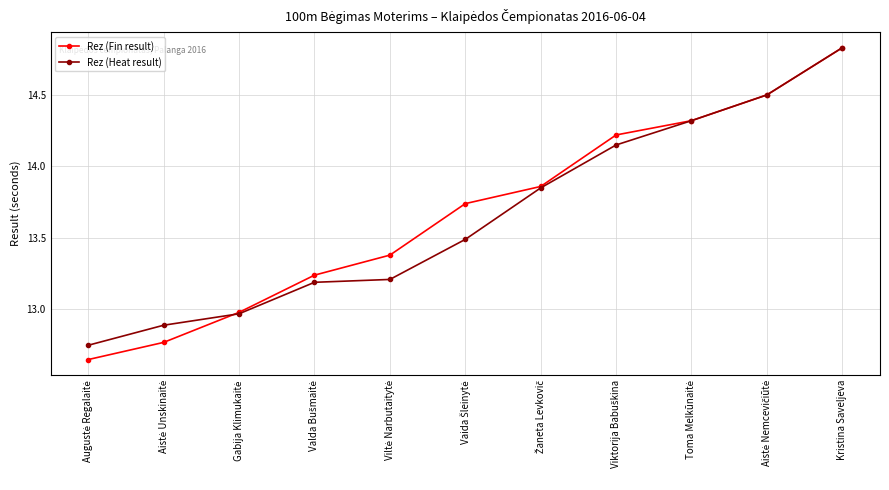

At which category is the sum across all series the highest?

Kristina Saveljeva